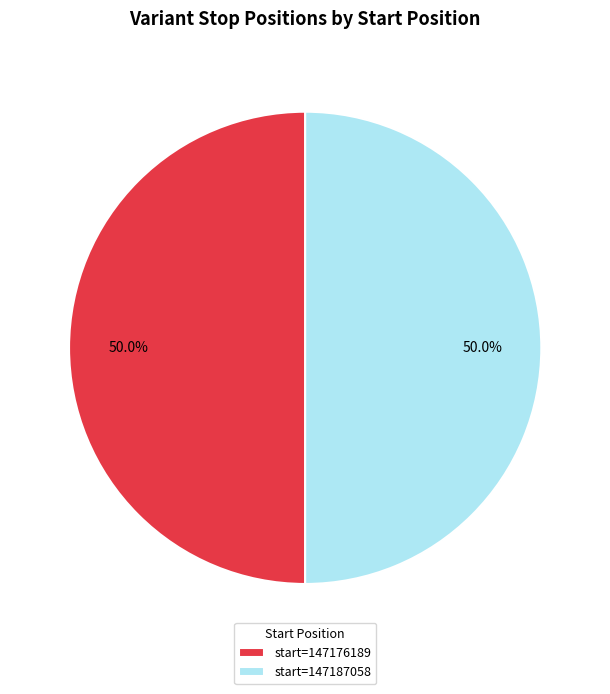

Approximately how many times larger is the value at start=147176189 compared to start=147187058?

1.0